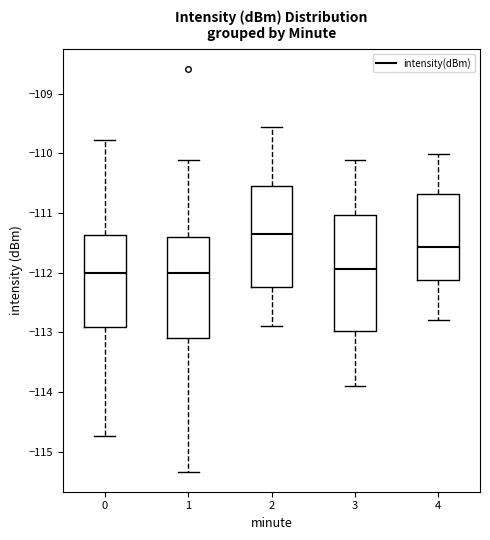

Reading left to right, read every box against the y-axis: the position of its median line, the range the box covers, and the ends of its whiskers. The values are not printed on the chart, so give them approximately, as read against the axis.

0: median -112.0, box -112.9 to -111.4, whiskers -114.7 to -109.8
1: median -112.0, box -113.1 to -111.4, whiskers -115.3 to -110.1
2: median -111.3, box -112.2 to -110.5, whiskers -112.9 to -109.6
3: median -111.9, box -113.0 to -111.0, whiskers -113.9 to -110.1
4: median -111.6, box -112.1 to -110.7, whiskers -112.8 to -110.0